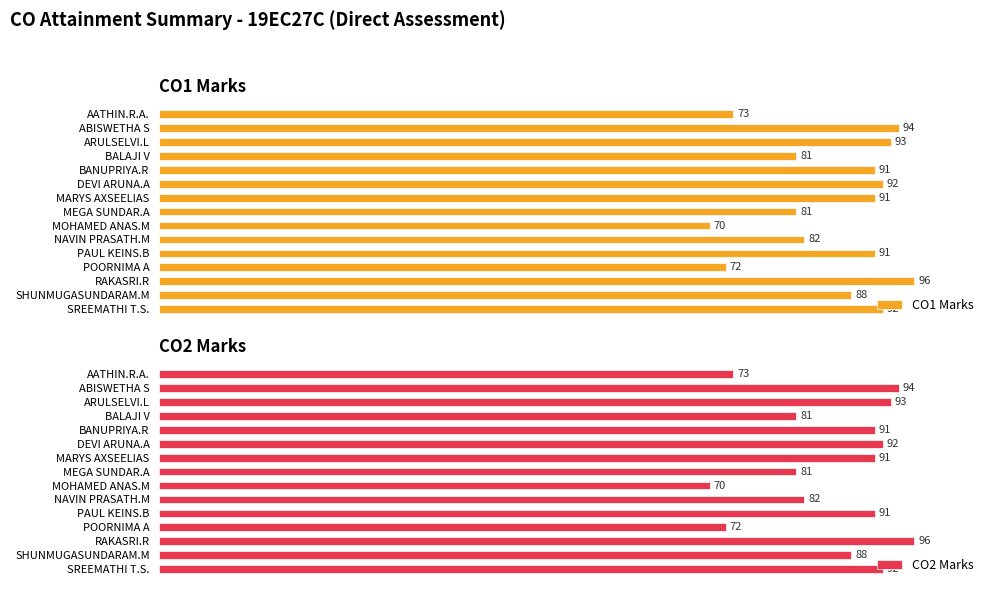

At which label is CO2 Marks closest to 83?

NAVIN PRASATH.M